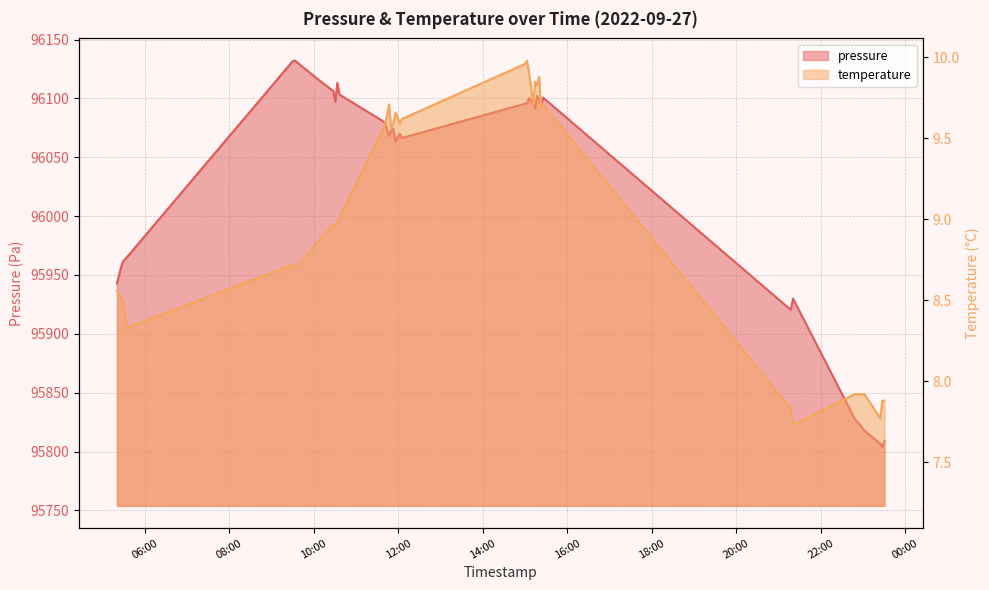

Rank the series at 2022-09-27T12:02:06 from highest to lowest value.

pressure, temperature